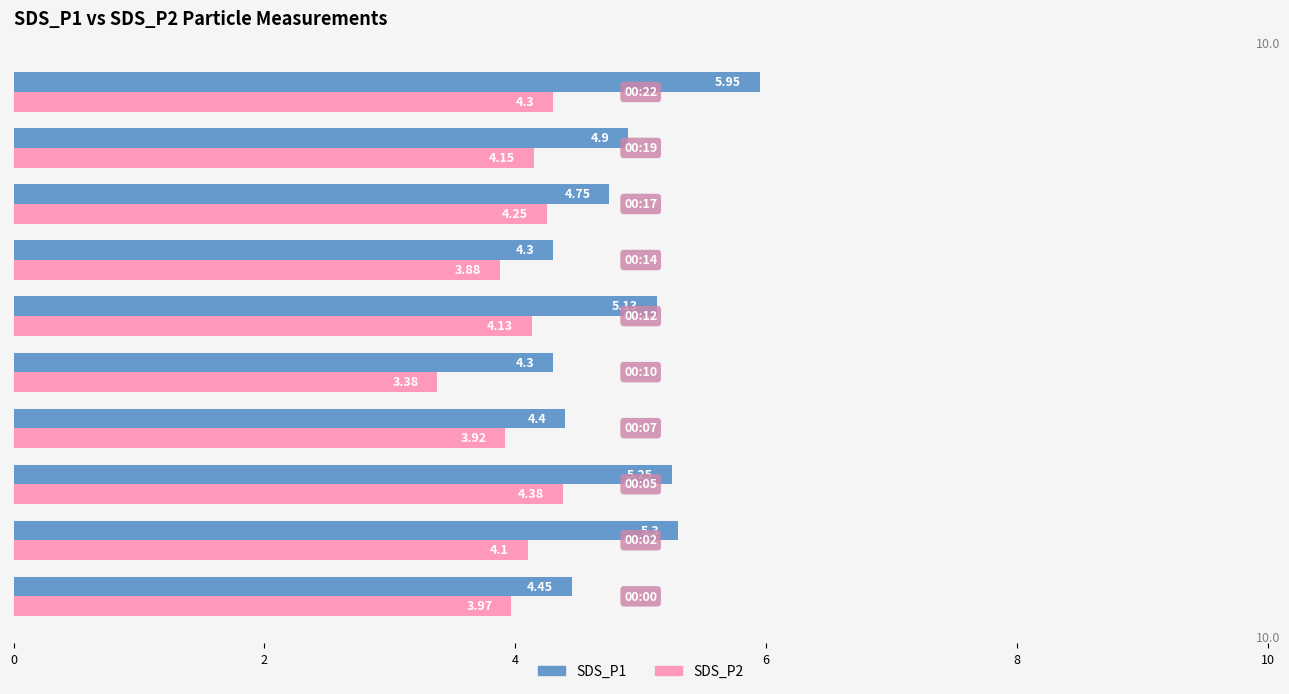

What is the average value of the SDS_P1 series?

4.9